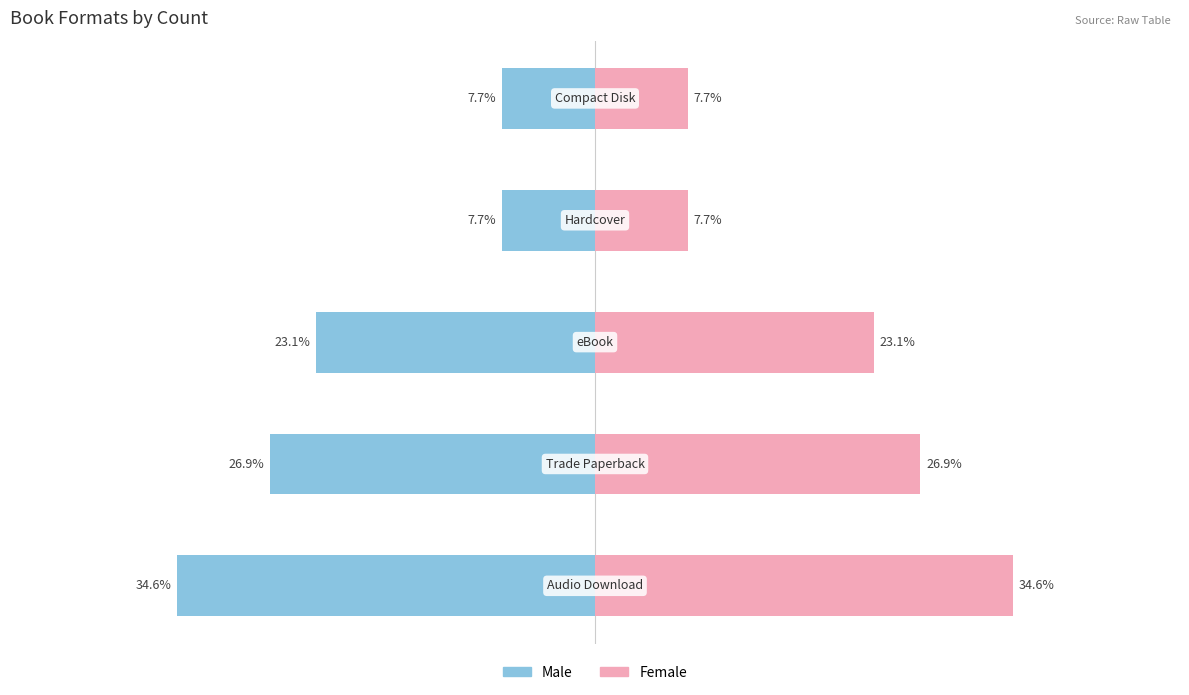

What is the difference between the maximum and minimum values in the Male series?

26.9